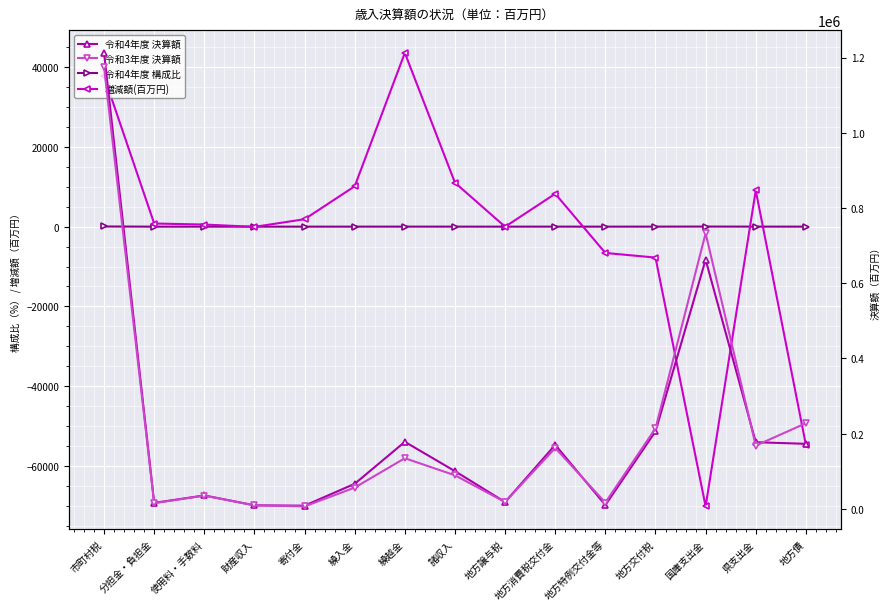

What is the minimum value for 令和3年度 決算額?

6503.0